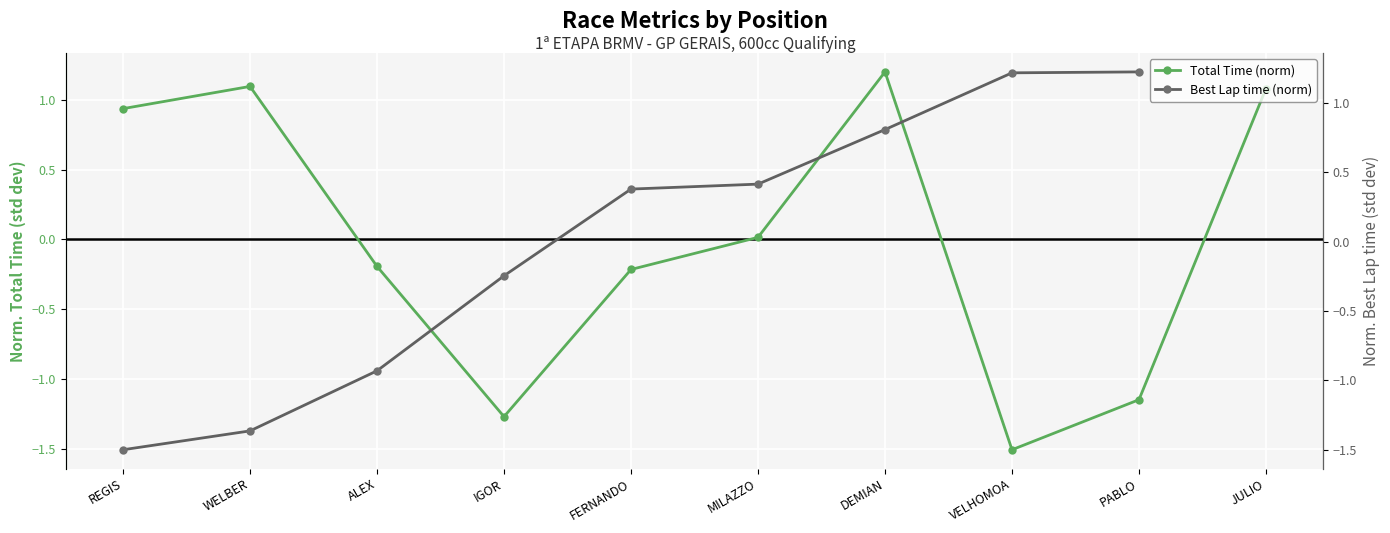

What is the value of the Best Lap time (norm) point at the 5th from the left?

0.4